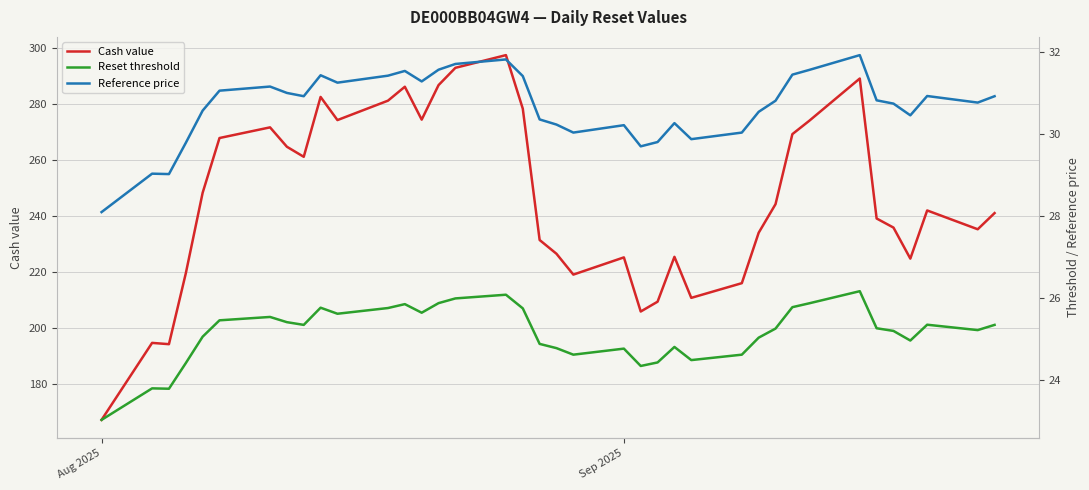

Which category has the lowest value in the Cash value series?

Aug 2025